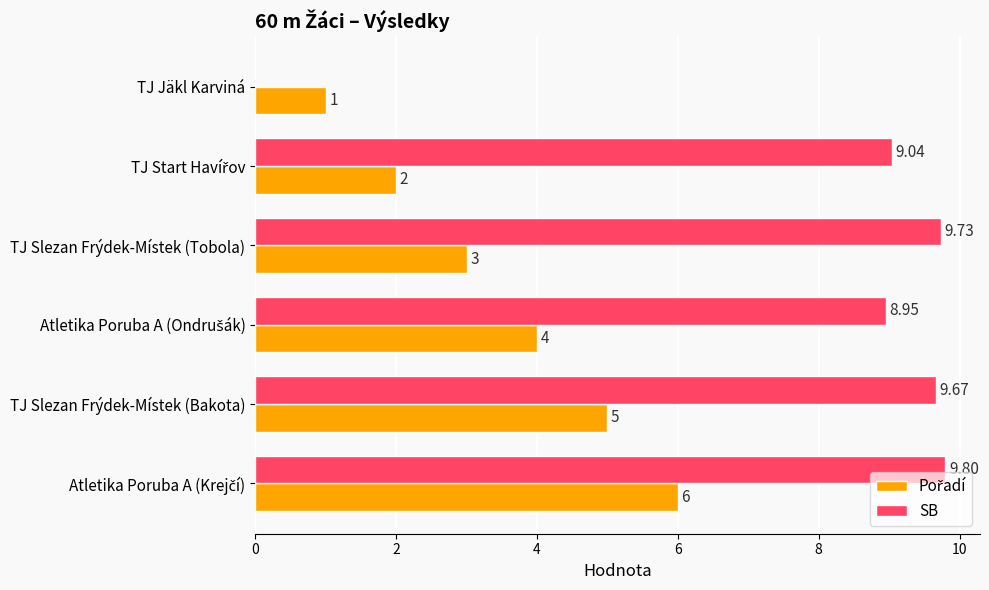

Count the number of data series in this chart.

2